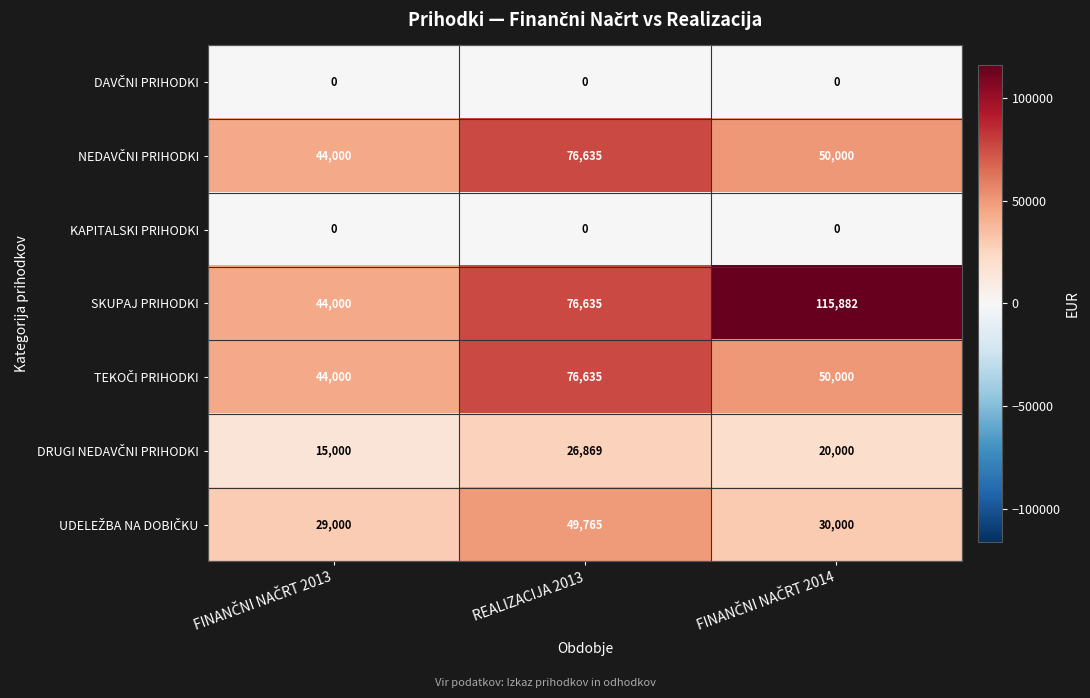

True or false: SKUPAJ PRIHODKI has a value of 117376 at REALIZACIJA 2013.

False